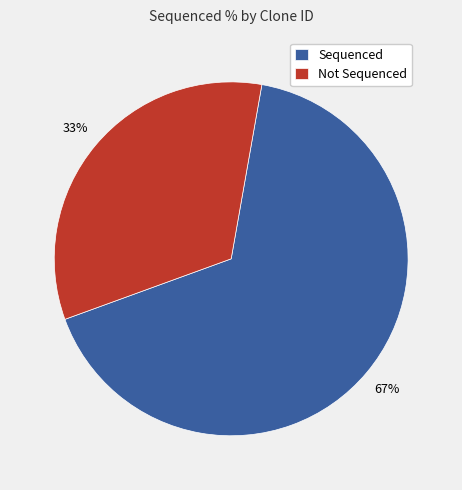

To the nearest percent, what is the average slice percentage?

50%